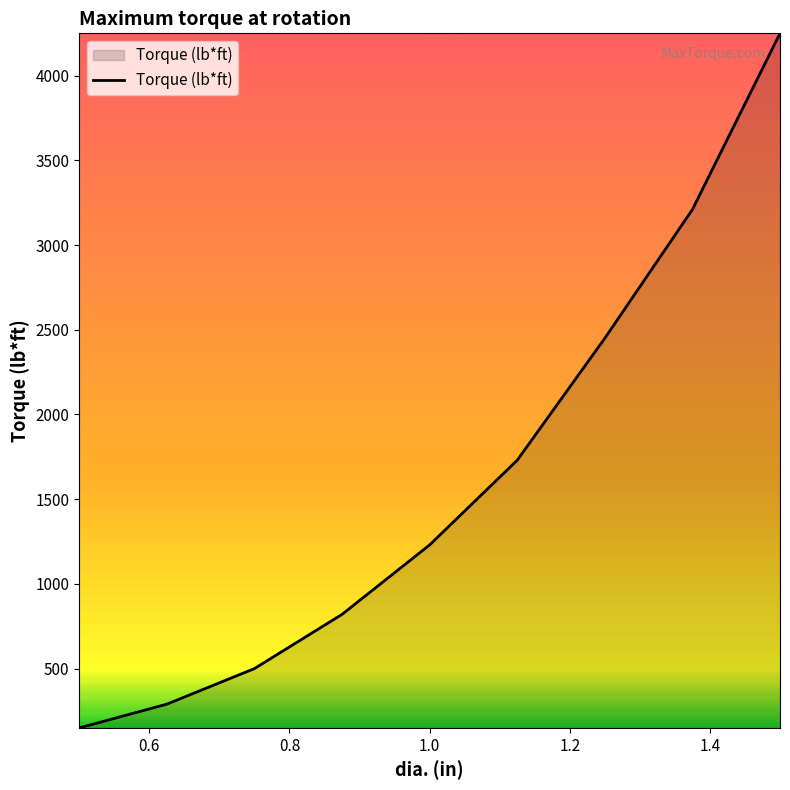

What is the greatest value displayed?

4250